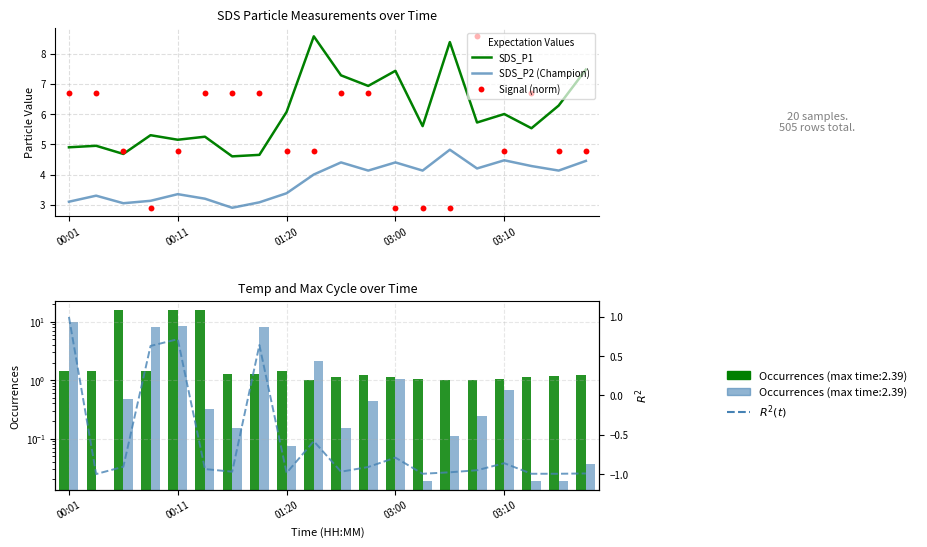

Which series has the largest Y range (max minus min)?

Temp (max time)